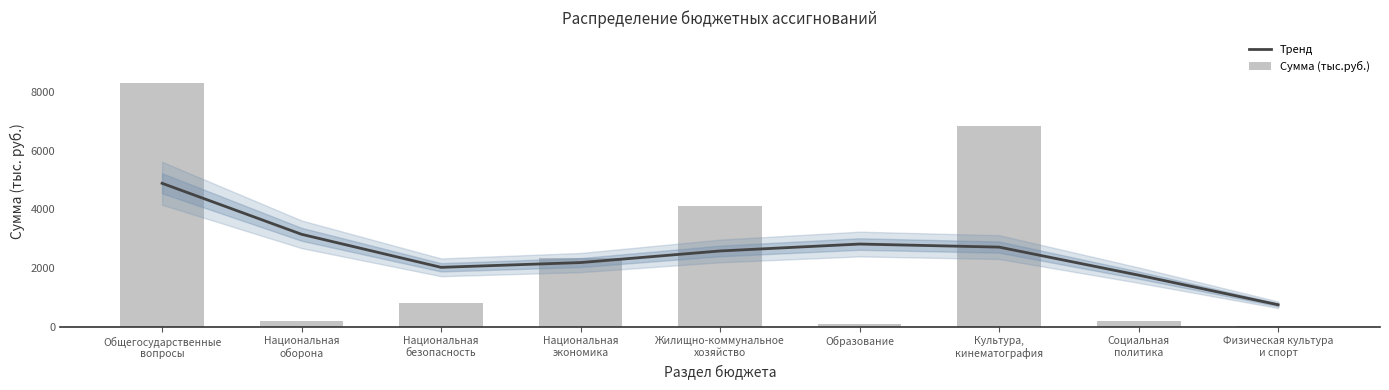

Rank the series at Социальная
политика from highest to lowest value.

Тренд, Сумма (тыс.руб.)